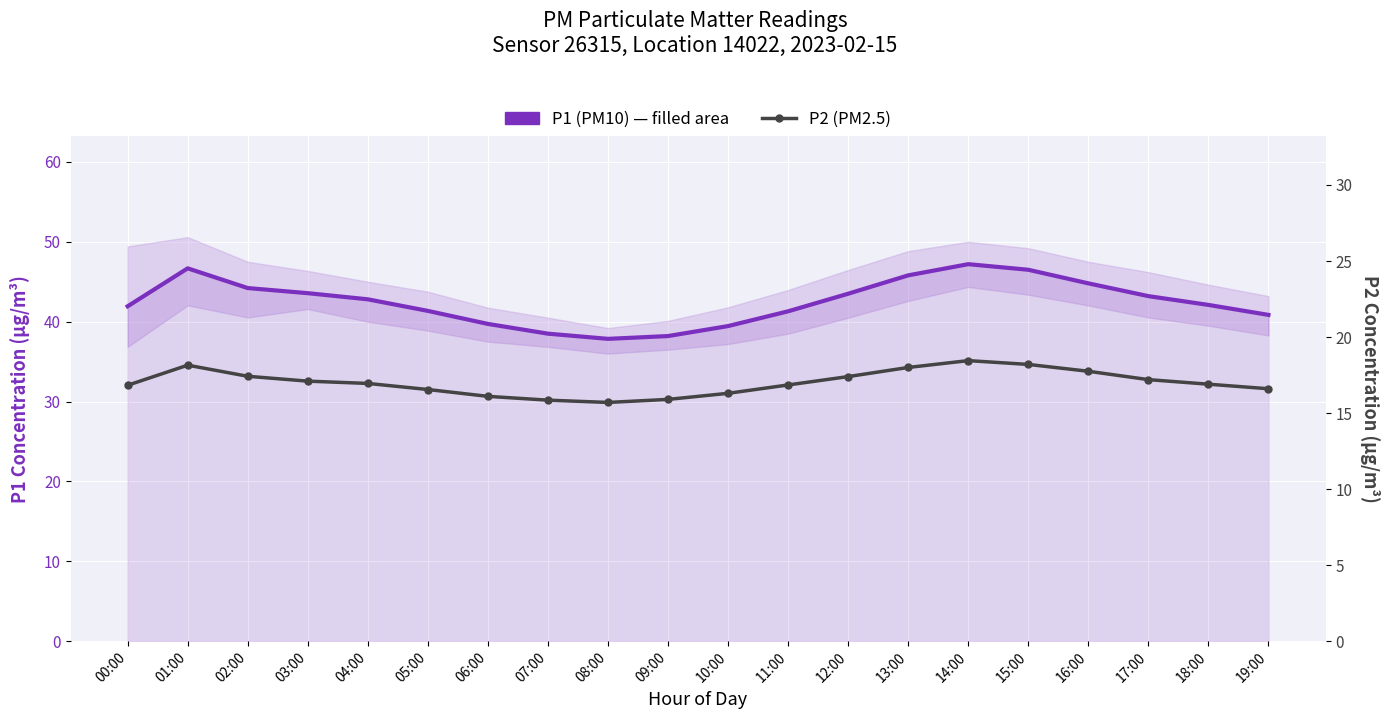

List the series in order of their overall mean, highest first.

P1 (PM10), P2 (PM2.5)